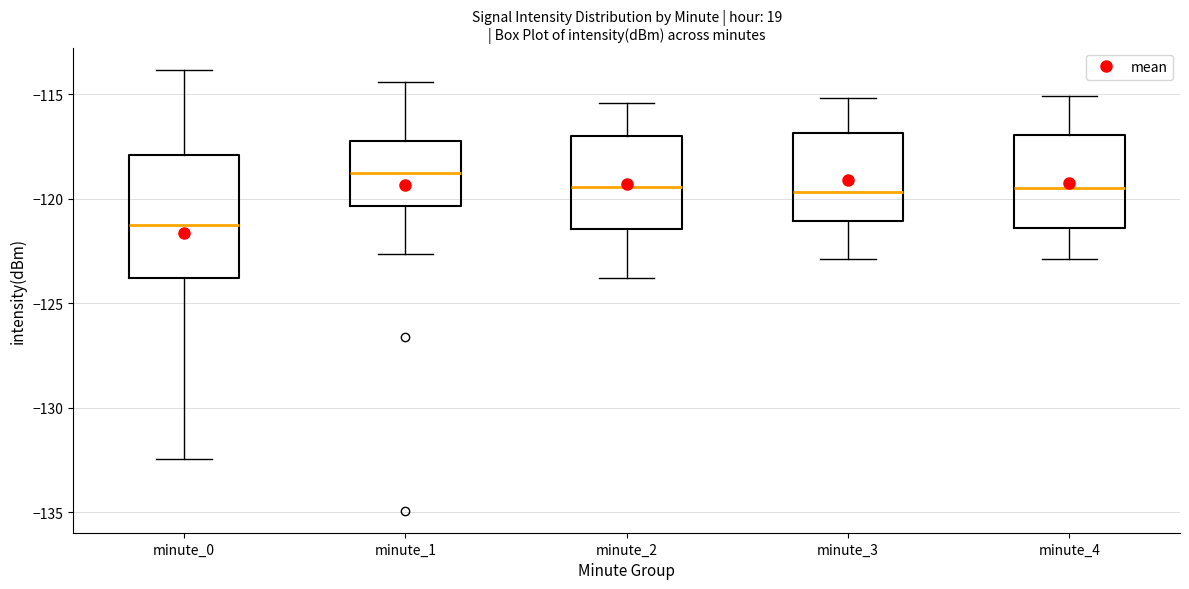

Which box's median line is the highest?

minute_1